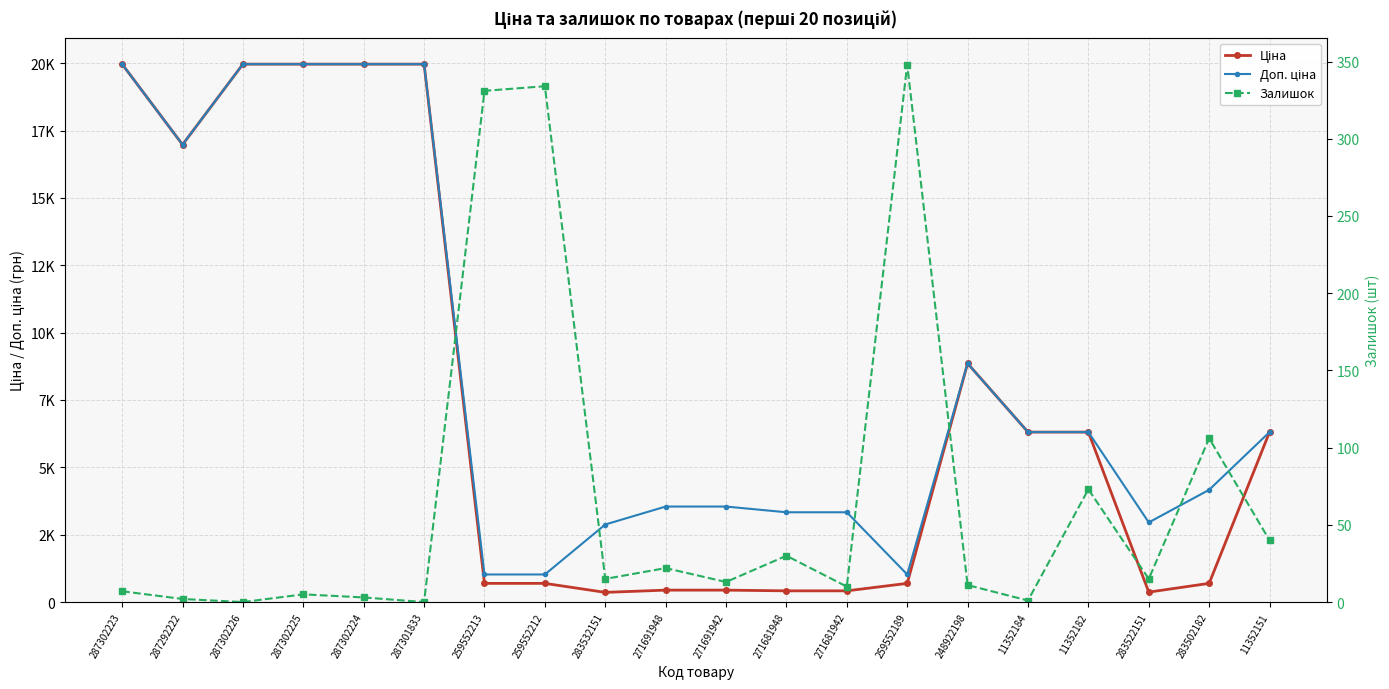

What are all the series names shown in the legend?

Ціна, Доп. ціна, Залишок